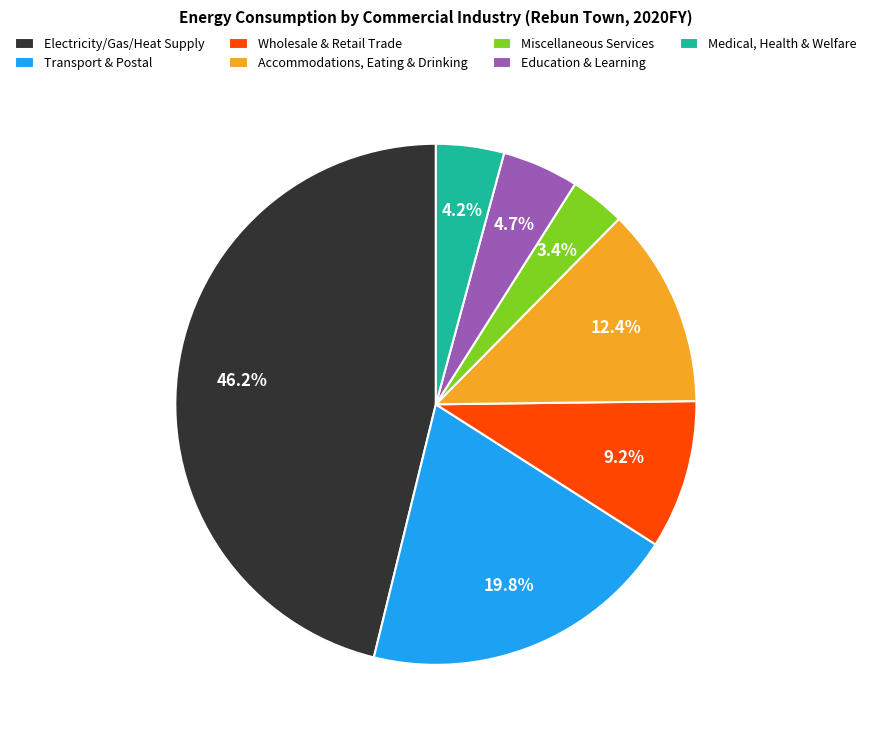

How many segments does this pie chart have?

7